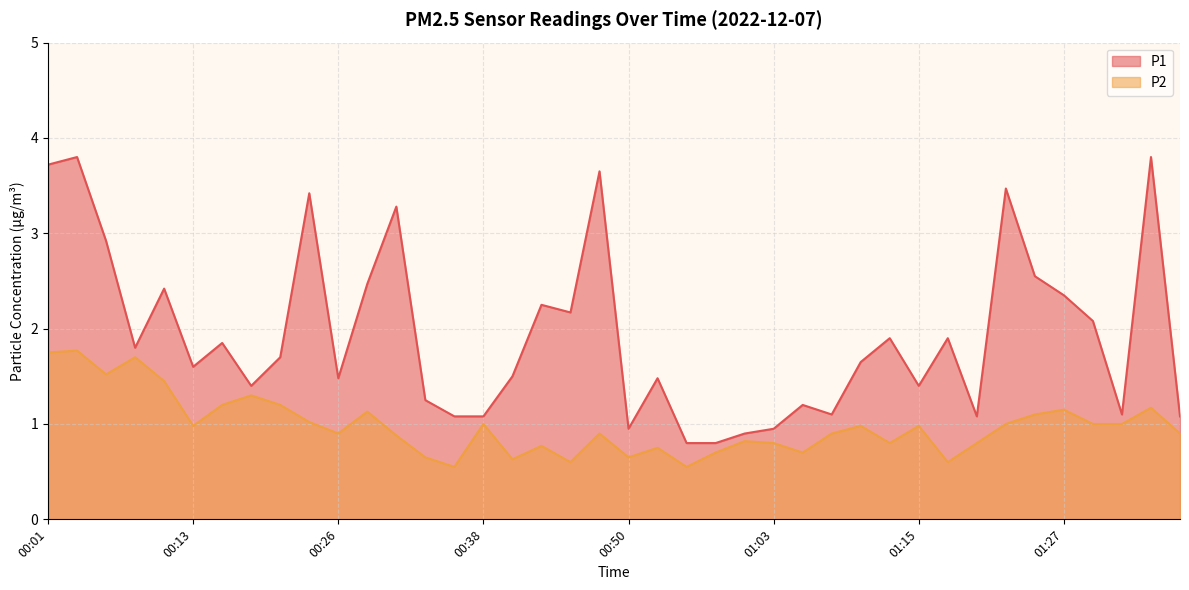

How many interior local valleys does the P1 series have?

10